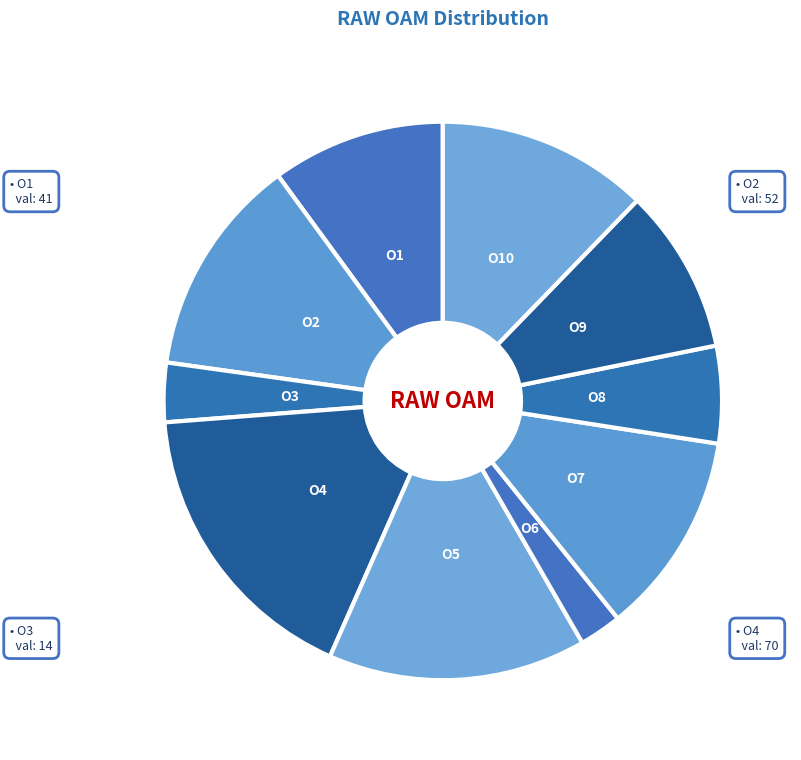

What is the ratio of the value at O3 to the value at O10?

0.3